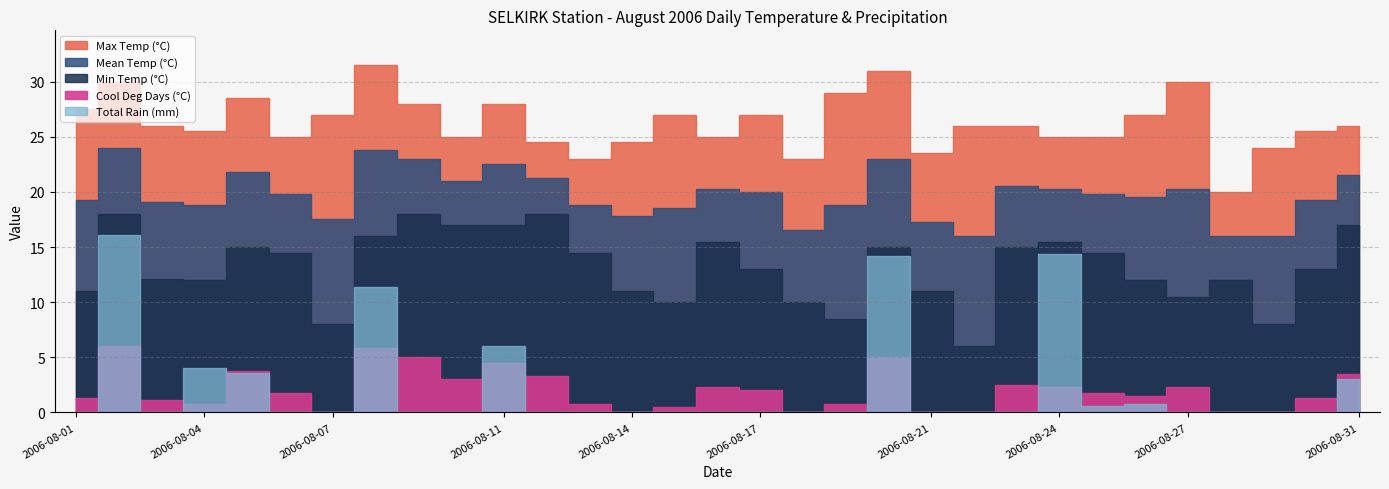

True or false: Cool Deg Days (°C) and Min Temp (°C) cross at least once.

False